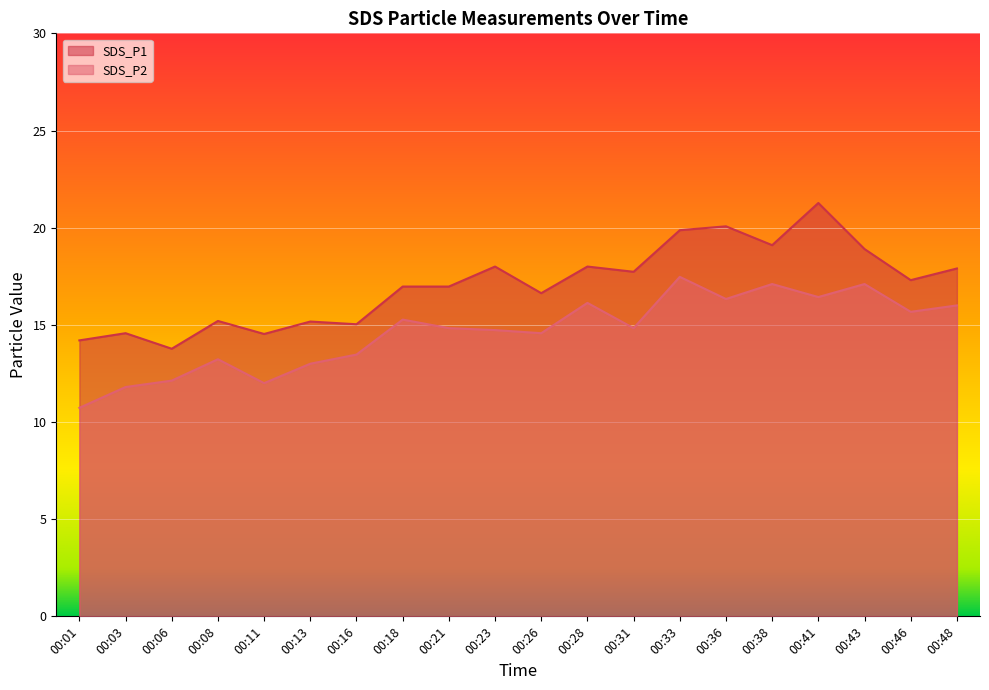

The value of SDS_P1 at 00:36 is 34.2. True or false?

False